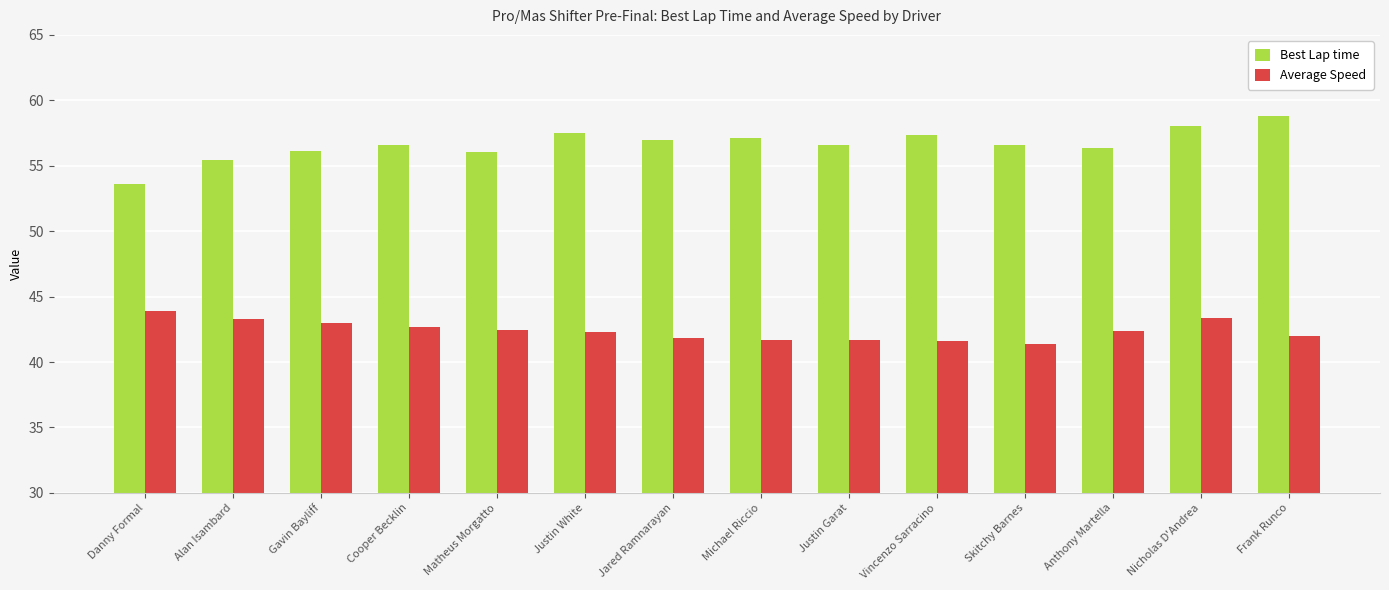

True or false: Average Speed has a value of 42.0 at Frank Runco.

True